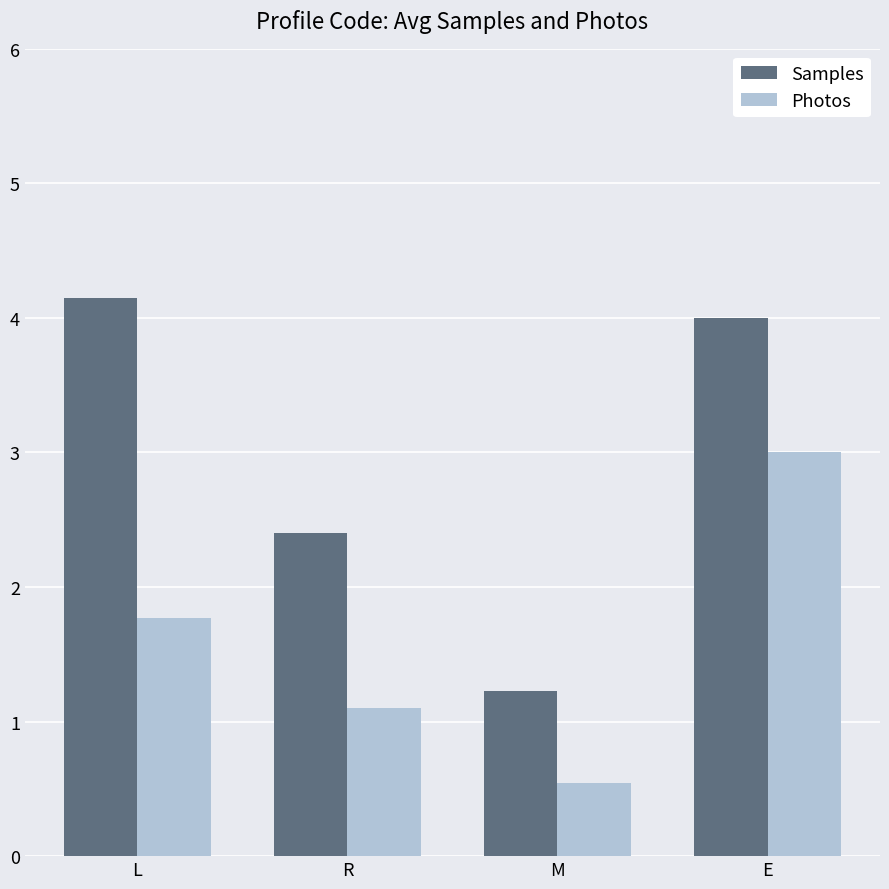

What are all the series names shown in the legend?

Samples, Photos